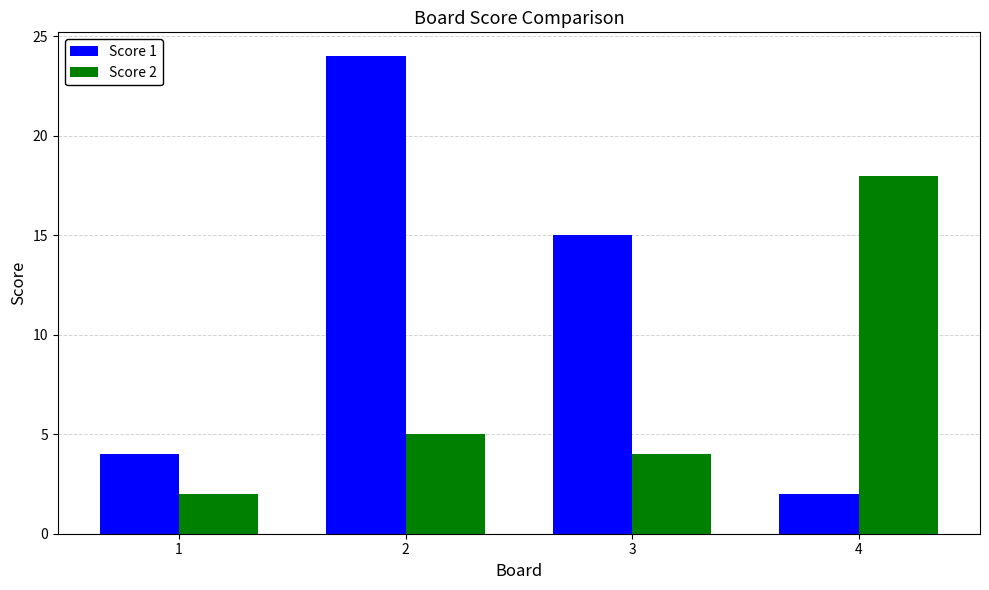

What is the difference between the highest and lowest values at 1?

2